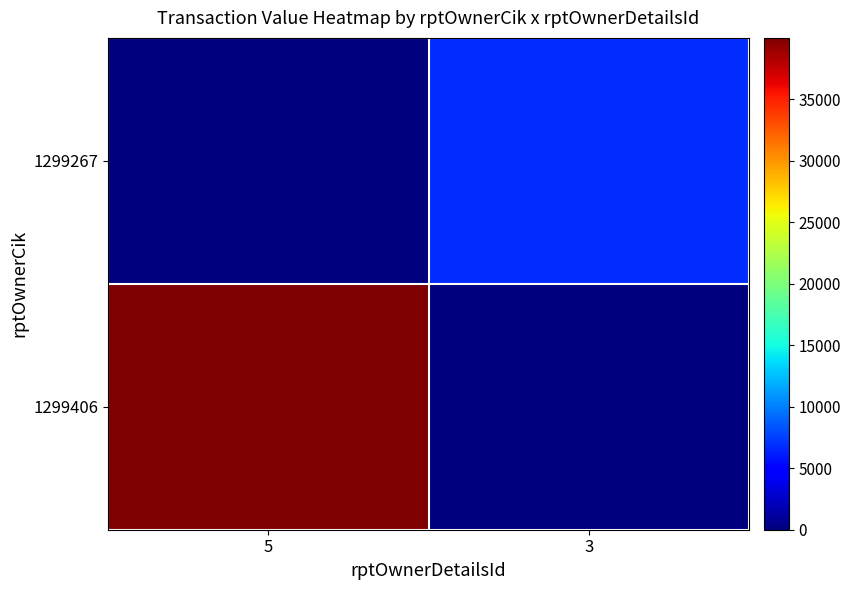

What is the greatest value displayed?

39988